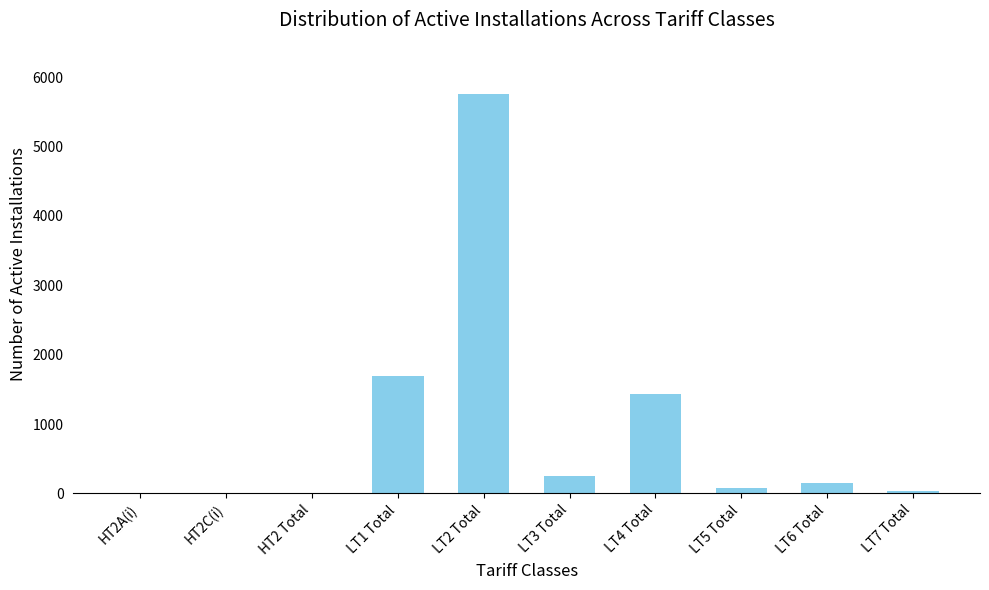

What is the maximum value shown in the chart?

5756